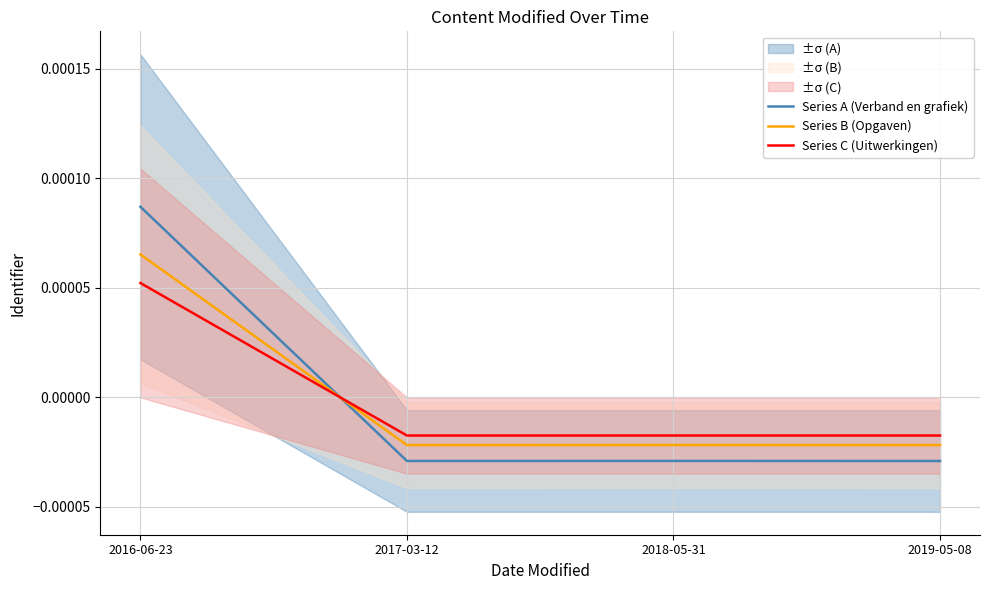

The Series C (Uitwerkingen) series shows -0.0 at 2019-05-08. True or false?

False